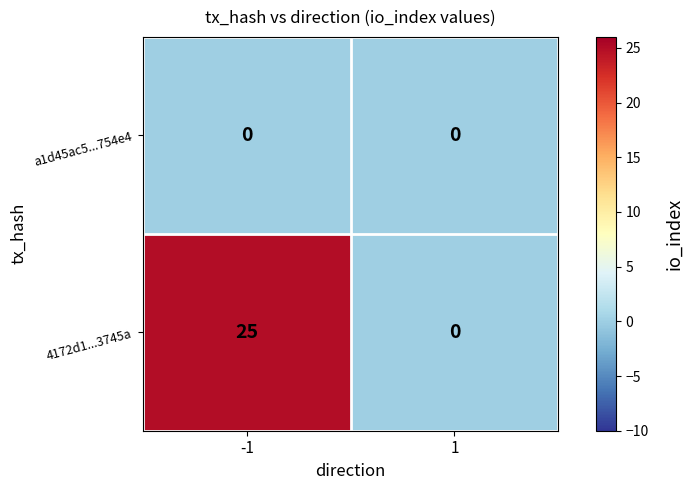

What is the spread (max minus min) of values at -1?

25